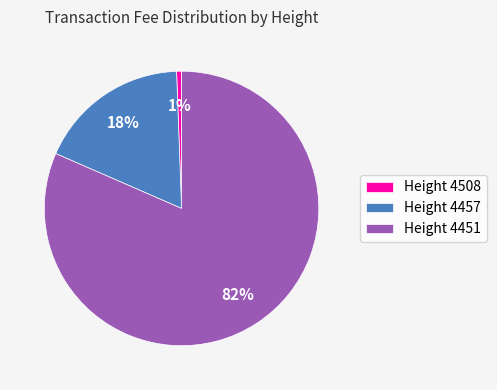

Is it true that Height 4457 is 23% of the pie?

False